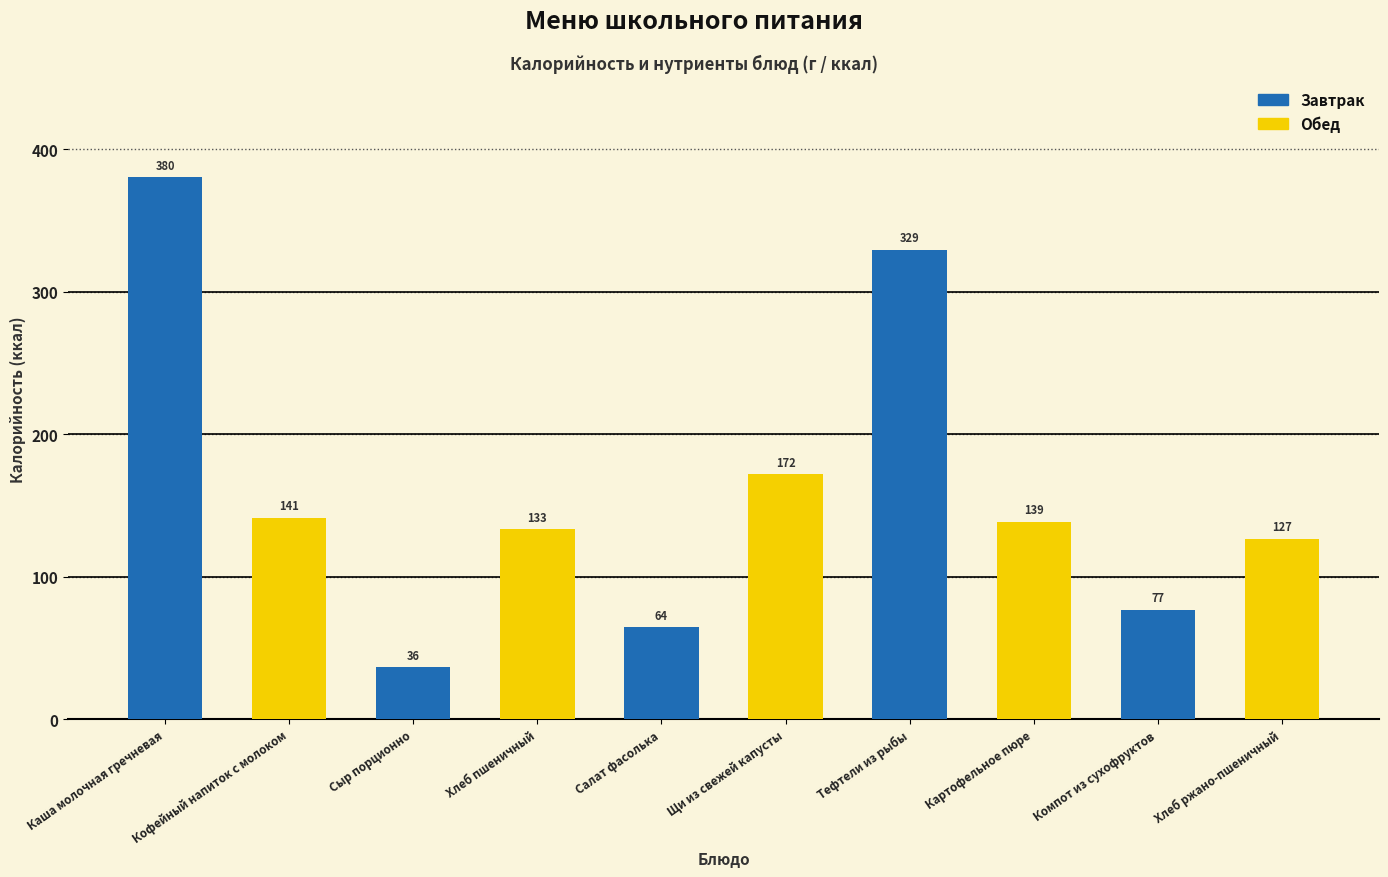

True or false: the data shows 126.7 at Хлеб ржано-пшеничный.

True